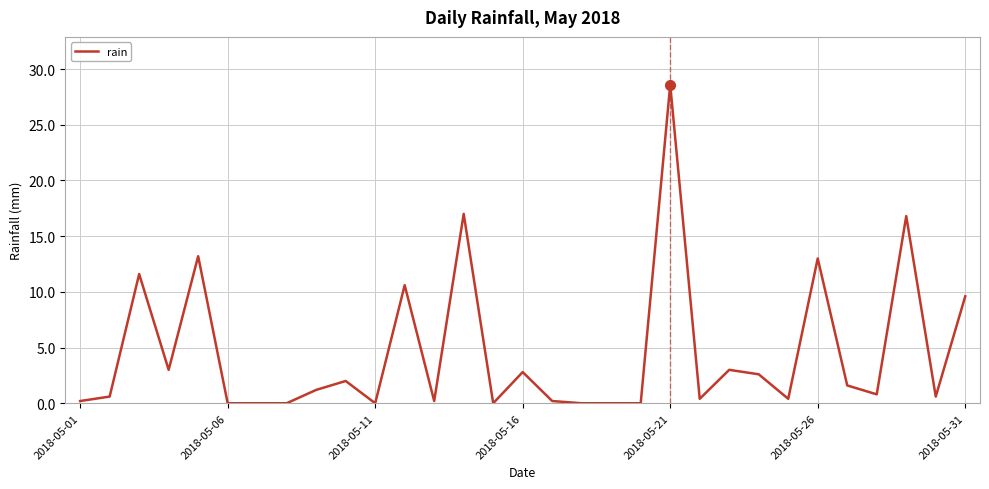

What is the greatest value displayed?

28.6